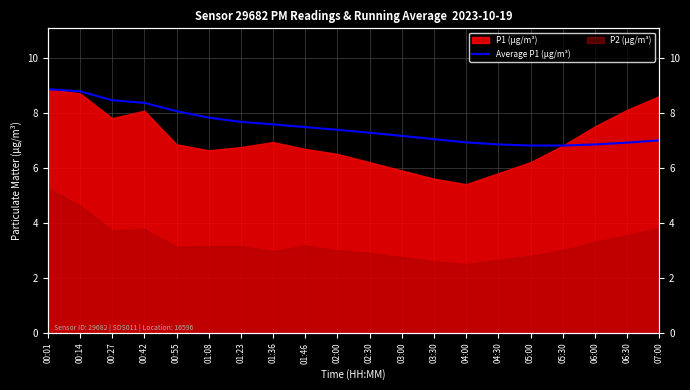

How many lines are shown in the chart?

1